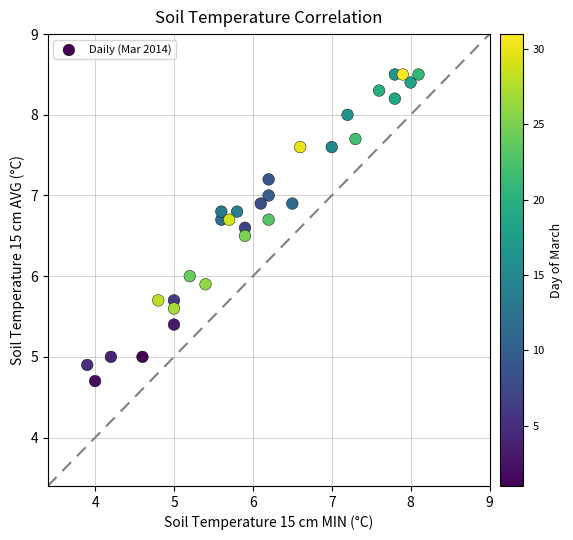

What is the range of Y values (max minus min)?

3.8